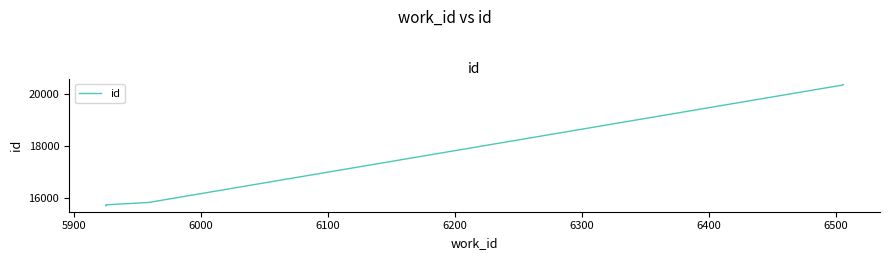

The value at 5900 is 15713. True or false?

True